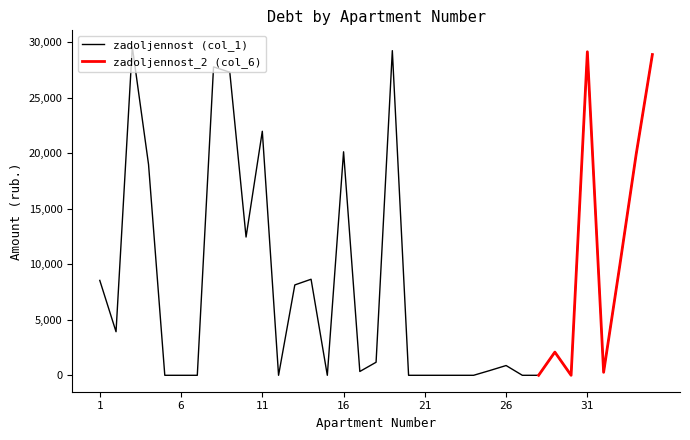

Reading right to left, transcribe all the data shown in this chart.

28884.6	19873.7	9933.3	267.4	29134.9	0.0	2088.3	0.0	0.0	879.2	430.4	0.0	0.0	0.0	0.0	0.0	29235.4	1174.5	343.3	20127.4	0.0	8649.0	8137.6	0.0	21976.6	12451.4	27295.2	27770.0	0.0	0.0	0.0	18988.0	29585.6	3923.1	8545.3